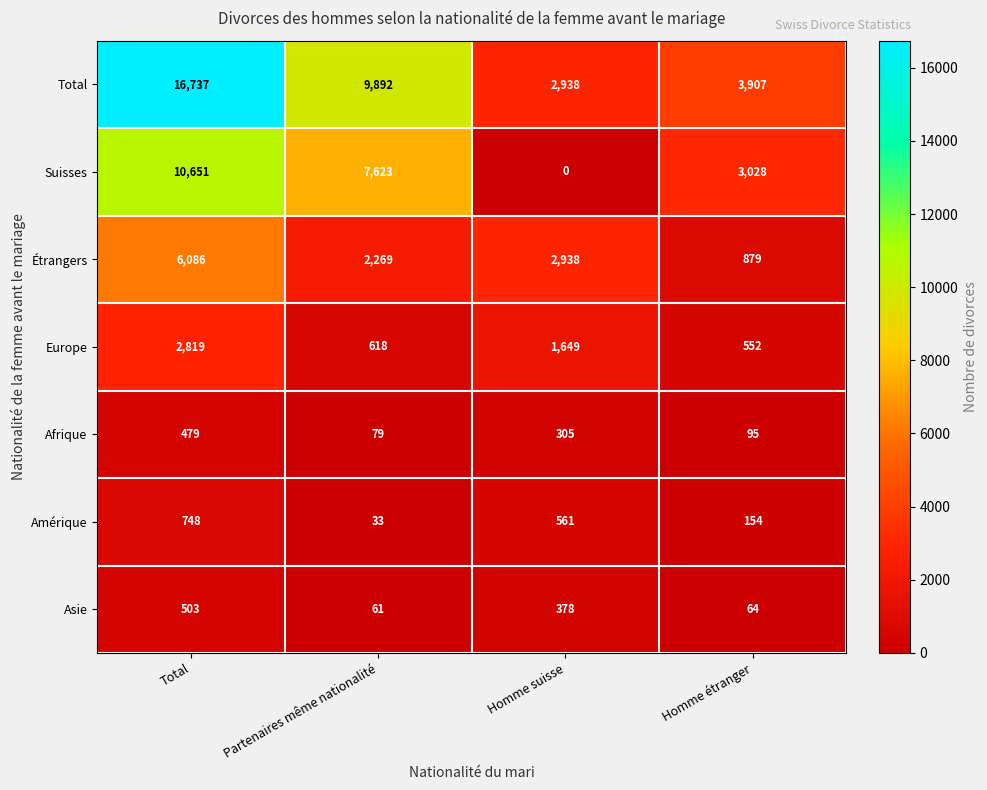

Between Total and Homme étranger, which series saw the biggest shift?

Total